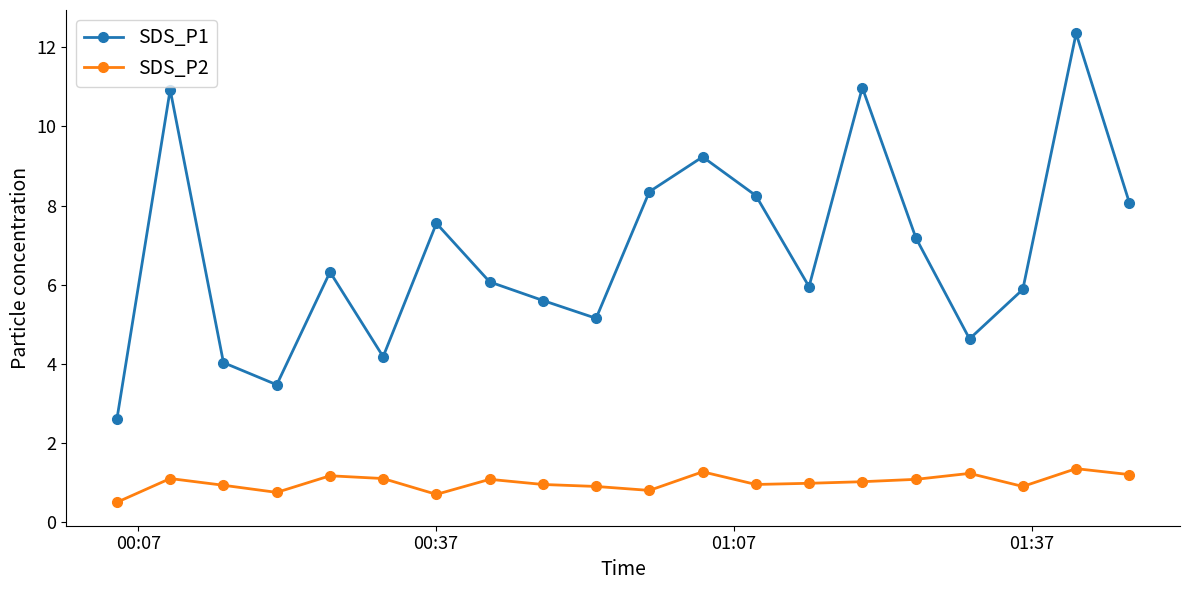

What is the highest value of the SDS_P2 series?

1.4